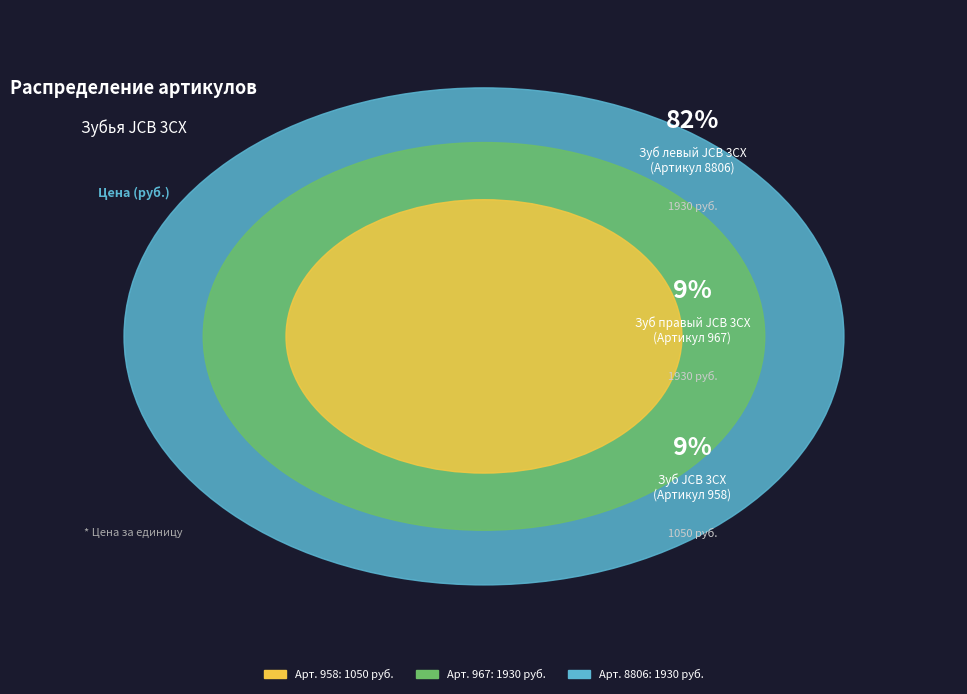

What percentage is NOT represented by Зуб JCB 3CX
(Артикул 958)?

91.1%